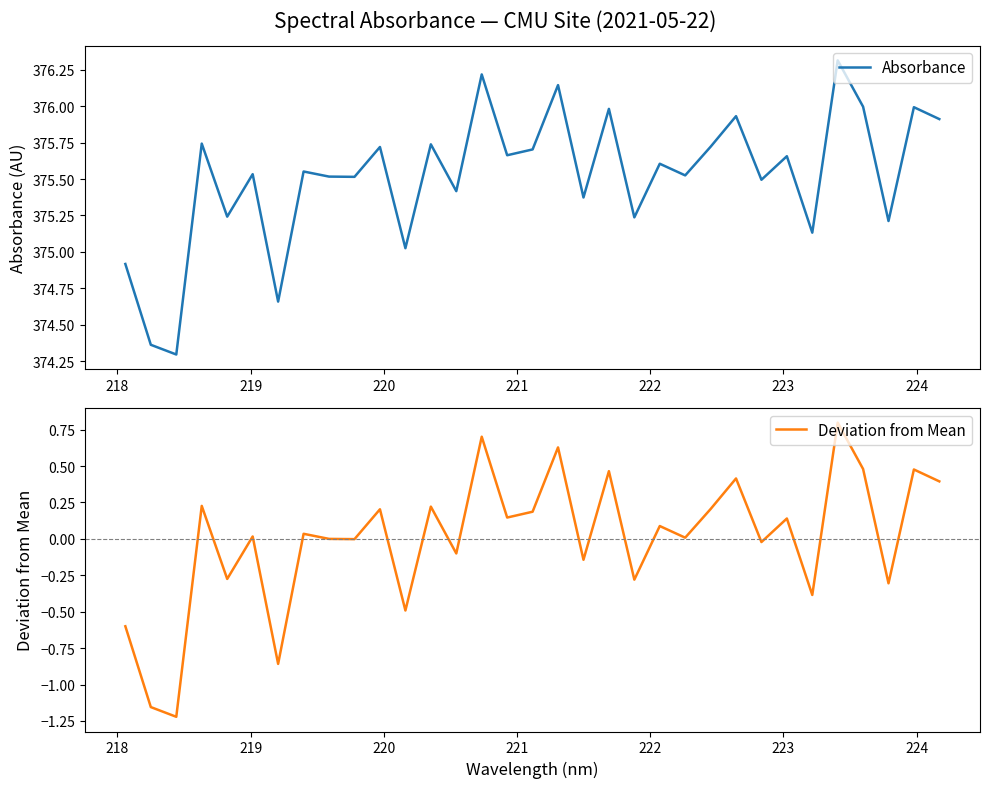

Reading right to left, list all the values displayed in this chart.

Absorbance: 375.9	376.0	375.2	376.0	376.3	375.1	375.7	375.5	375.9	375.7	375.5	375.6	375.2	376.0	375.4	376.1	375.7	375.7	376.2	375.4	375.7	375.0	375.7	375.5	375.5	375.6	374.7	375.5	375.2	375.7	374.3	374.4	374.9
Deviation from Mean: 0.4	0.5	-0.3	0.5	0.8	-0.4	0.1	-0.0	0.4	0.2	0.0	0.1	-0.3	0.5	-0.1	0.6	0.2	0.1	0.7	-0.1	0.2	-0.5	0.2	-0.0	0.0	0.0	-0.9	0.0	-0.3	0.2	-1.2	-1.2	-0.6